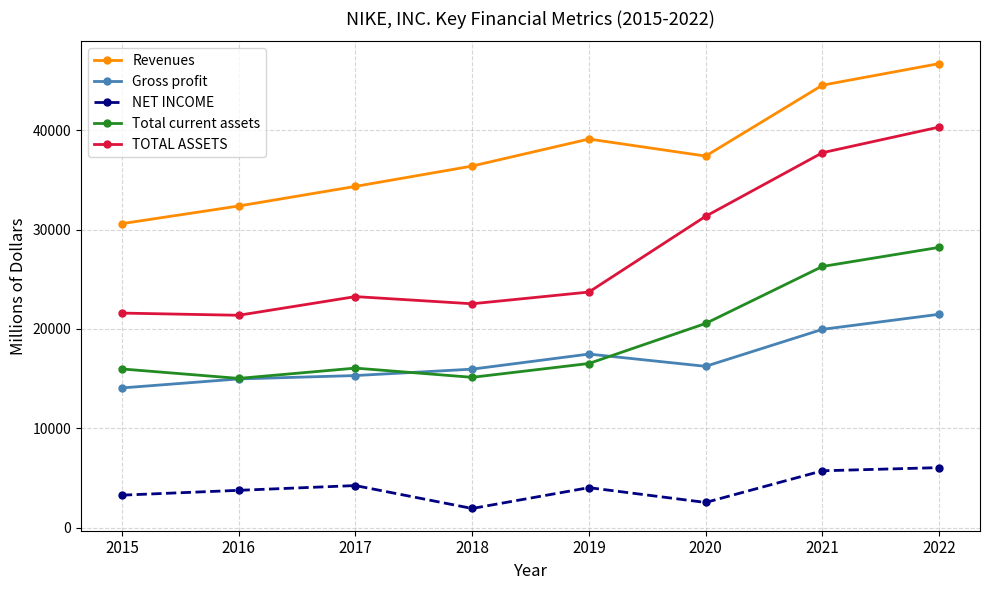

In Revenues, how many points are higher than both neighbors (excluding endpoints)?

1